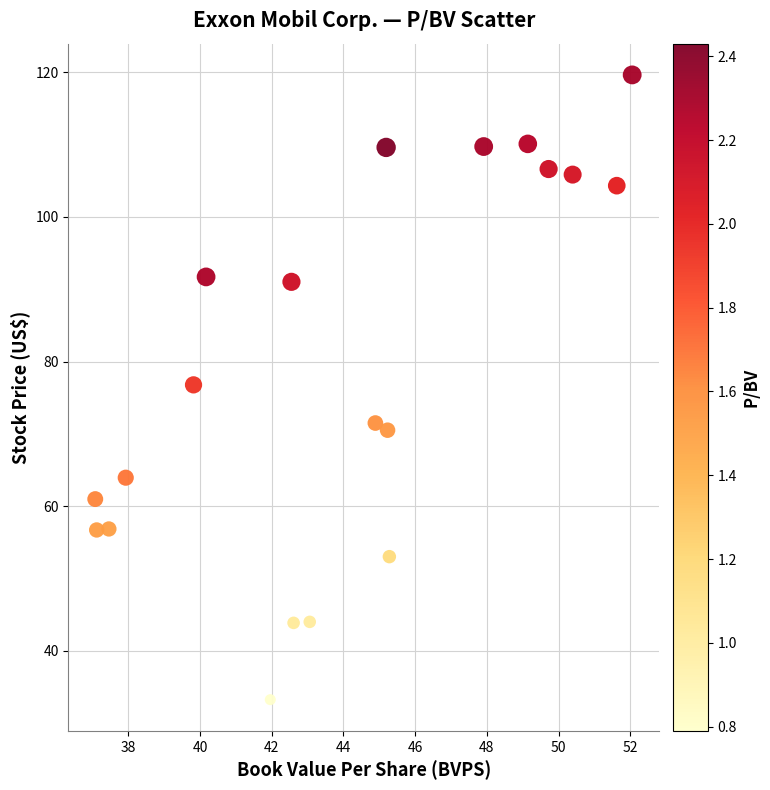

What is the range of Y values (max minus min)?

86.4